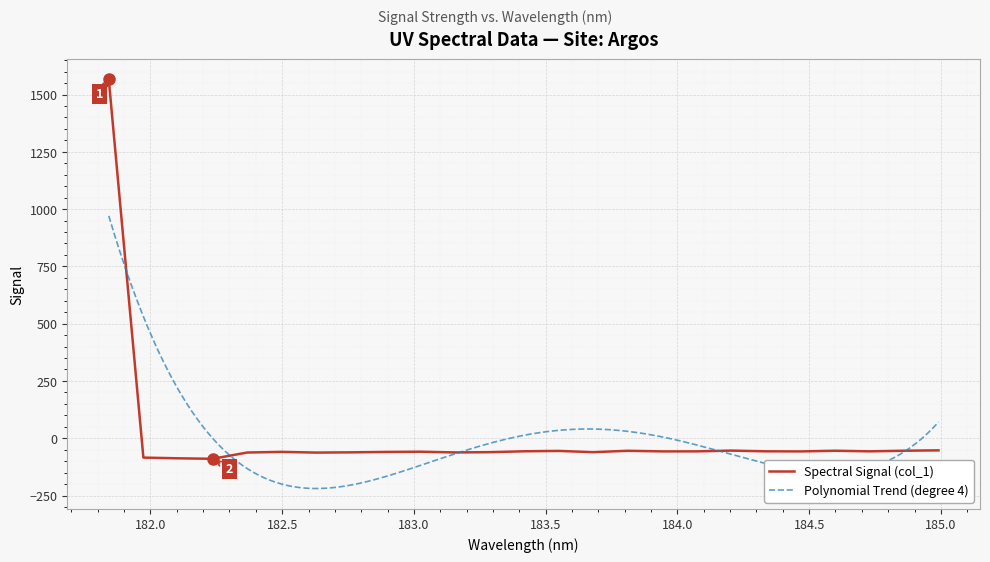

How many points are lower than both their immediate neighbors (excluding endpoints)?

7